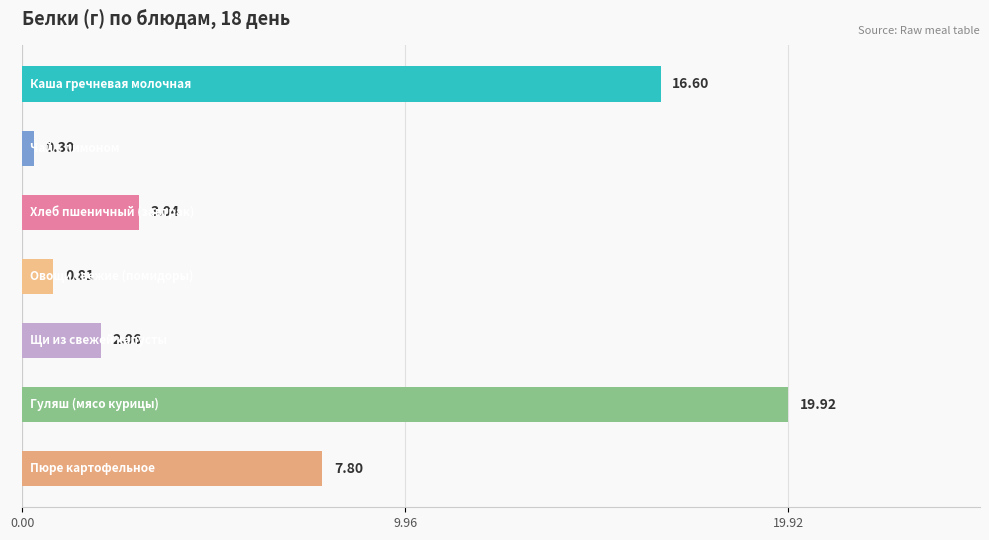

What is the sum of all values?

50.5